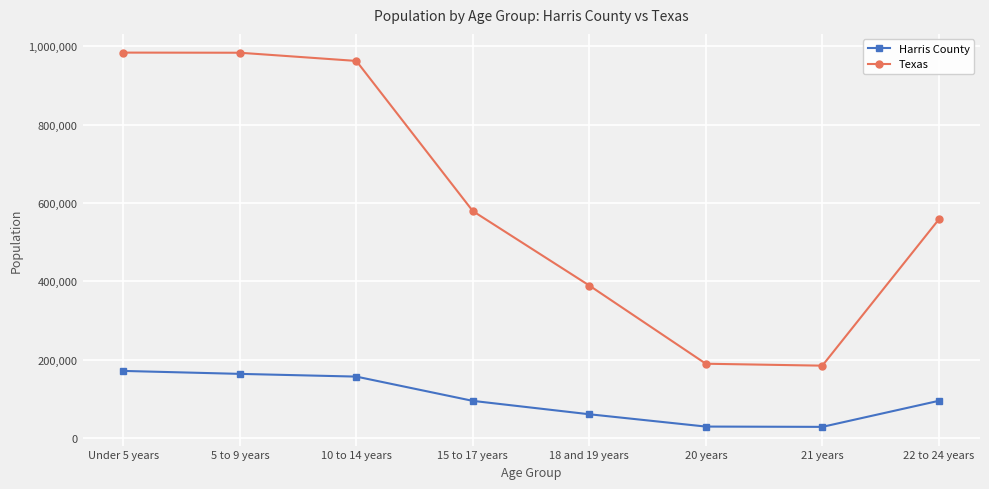

True or false: Texas has more than 1 points higher than both neighbors.

False